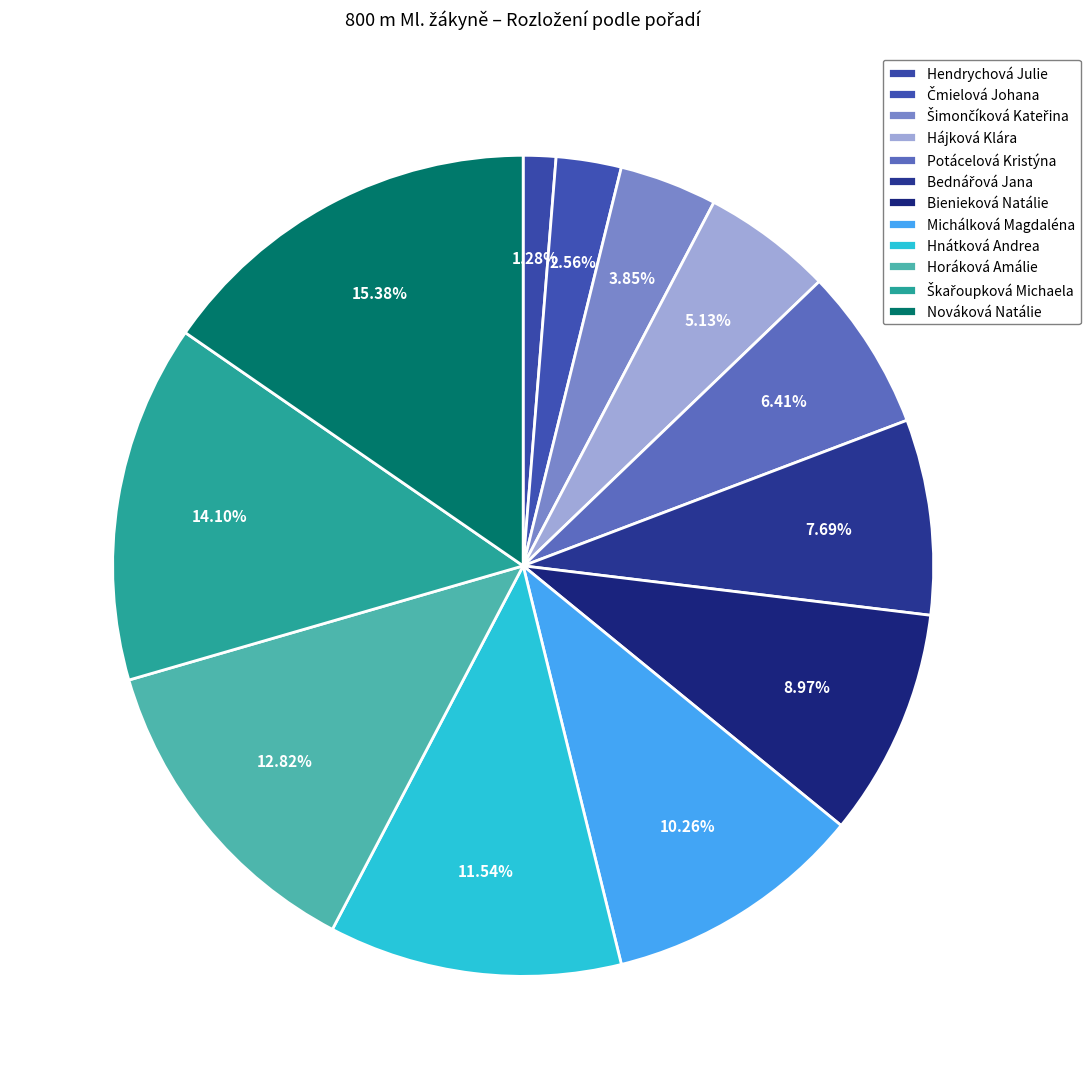

The Hnátková Andrea slice represents 22% of the pie. True or false?

False